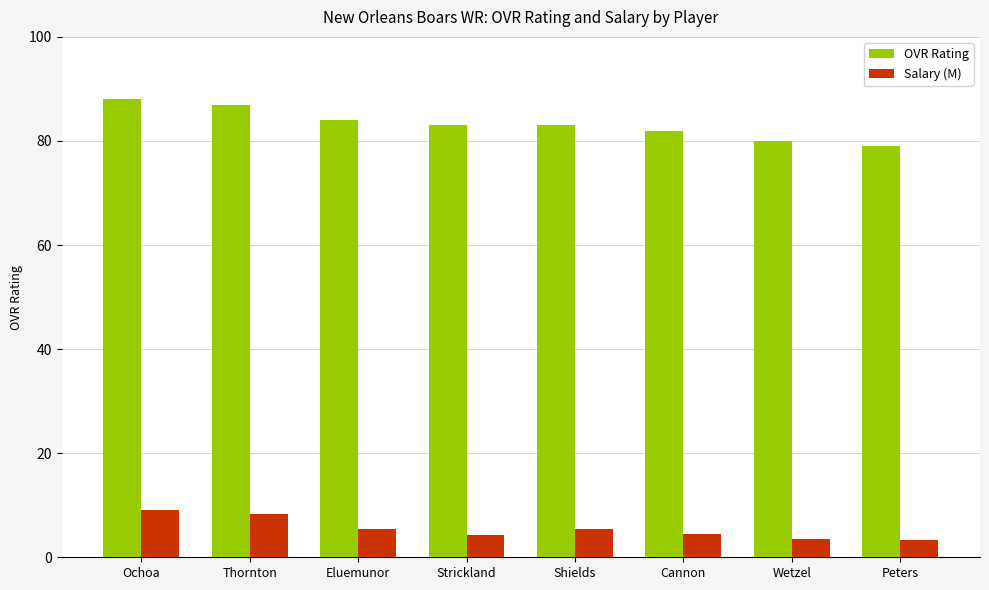

What is the minimum value shown in the chart?

3.3